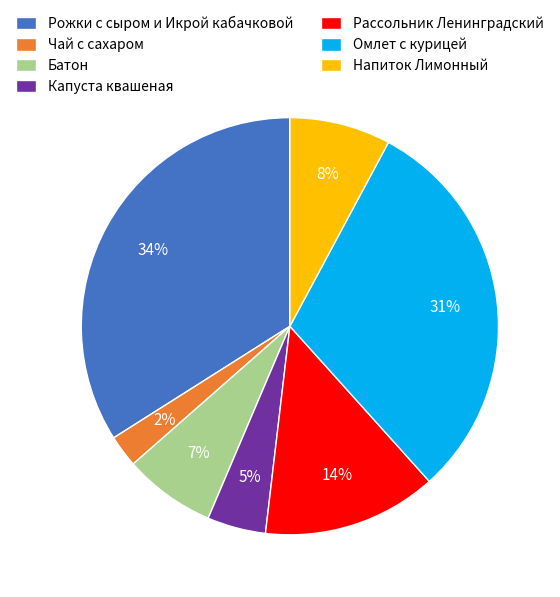

Does any single category account for the majority?

No